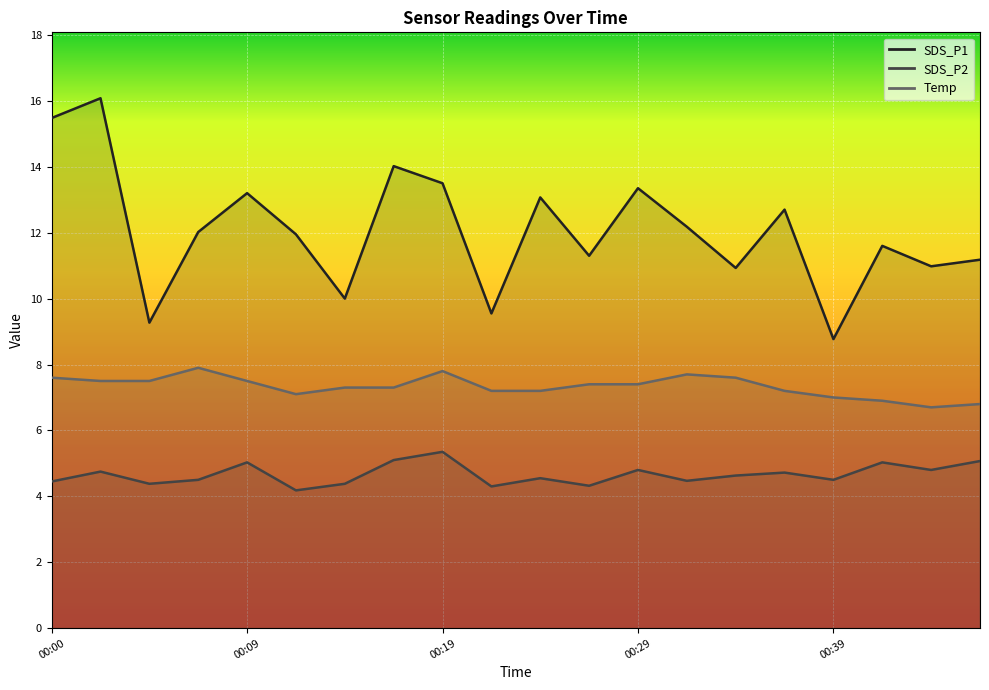

True or false: Temp has a value of 10.9 at 00:00.

False